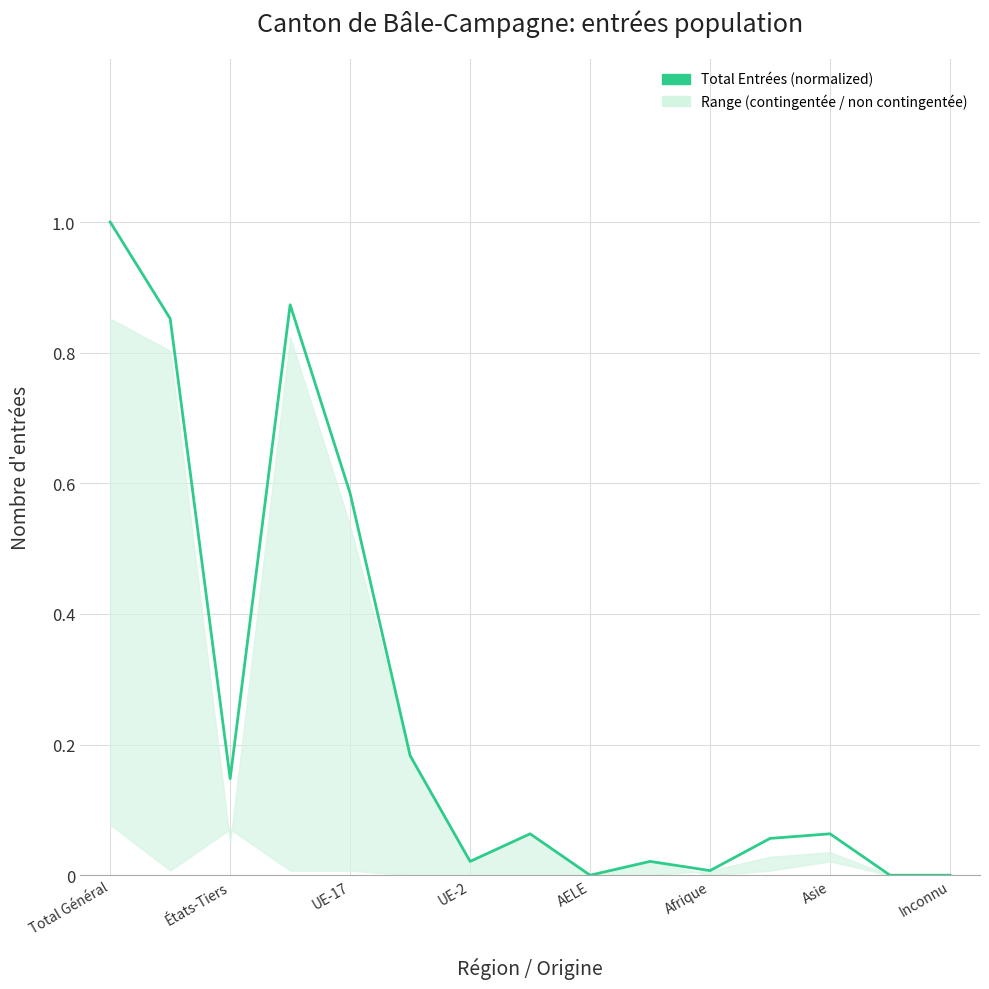

What is the difference between the maximum and minimum values?

1.0